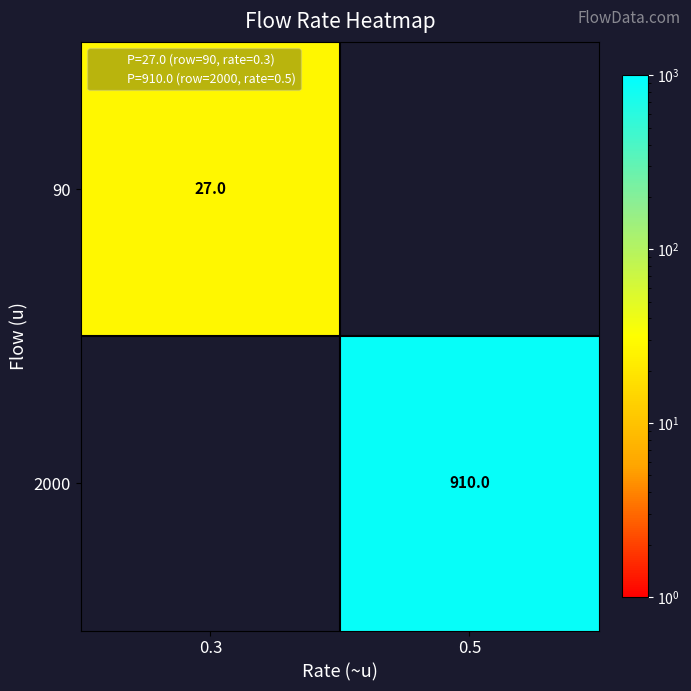

What is the total value across all series at 0.5?

910